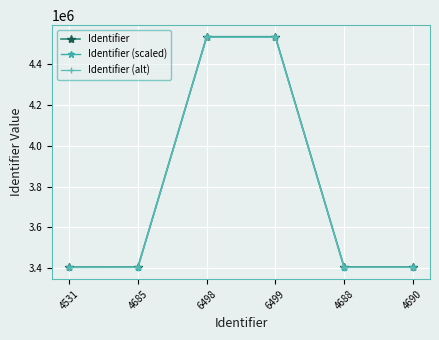

Which series changed the most between 6498 and 4688?

Identifier